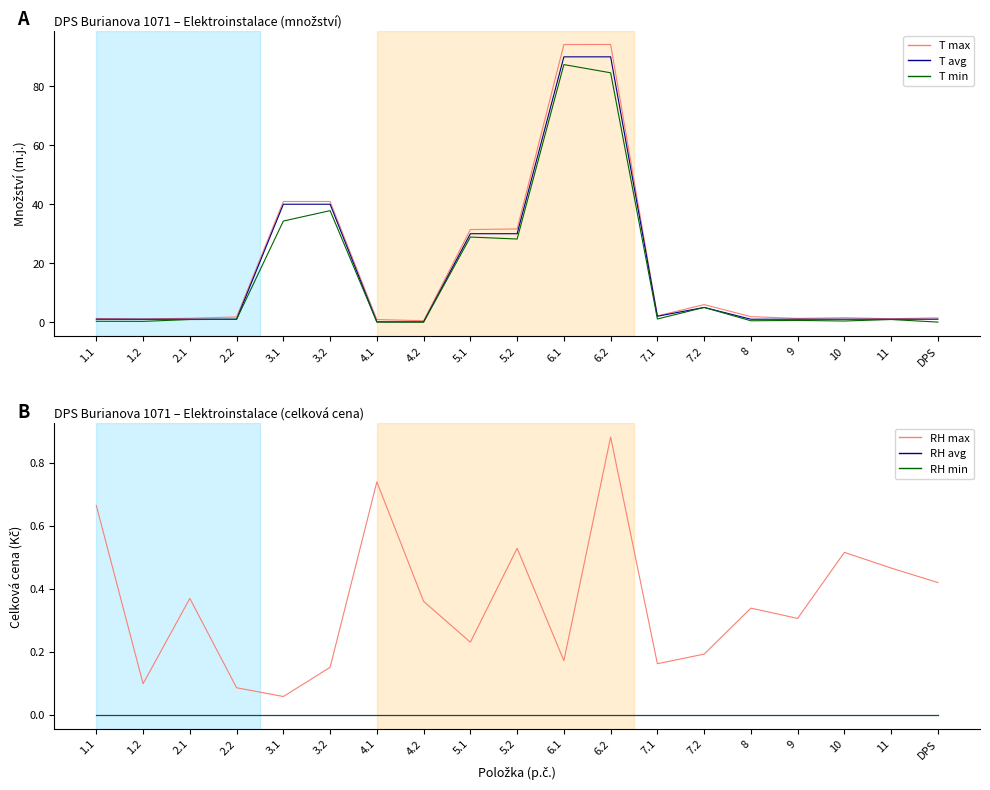

Rank the categories by RH min value from highest to lowest.

1.1, 1.2, 2.1, 2.2, 3.1, 3.2, 4.1, 4.2, 5.1, 5.2, 6.1, 6.2, 7.1, 7.2, 8, 9, 10, 11, DPS